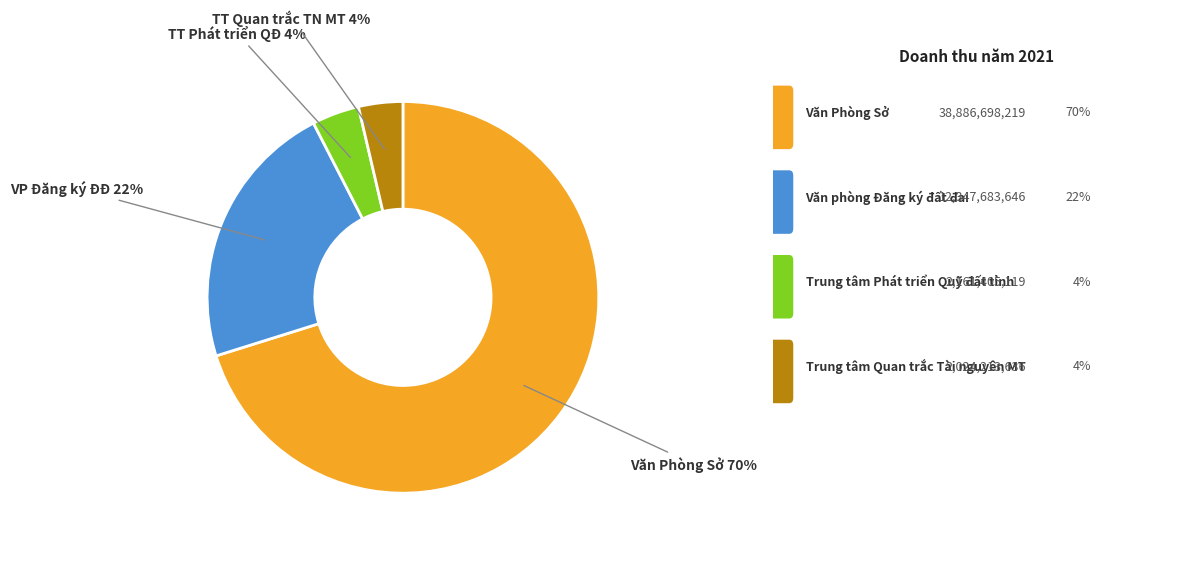

To the nearest percent, what is the average slice percentage?

25%